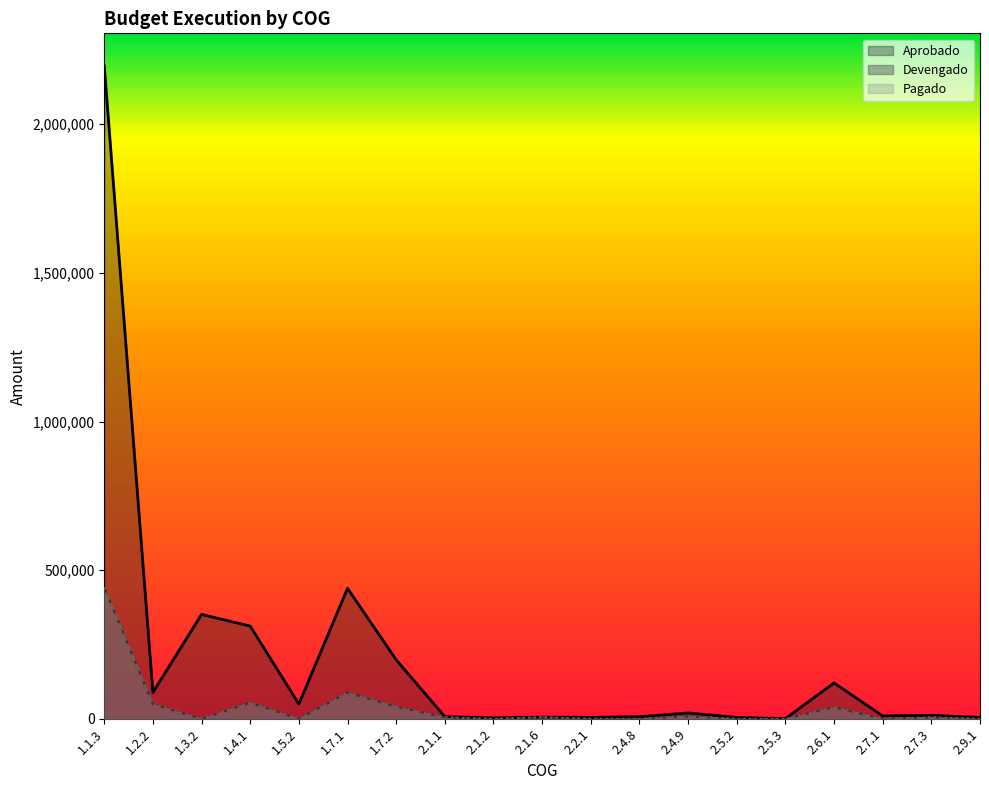

Is the value of Aprobado at 1.1.3 greater than the value of Devengado at 2.5.3?

Yes